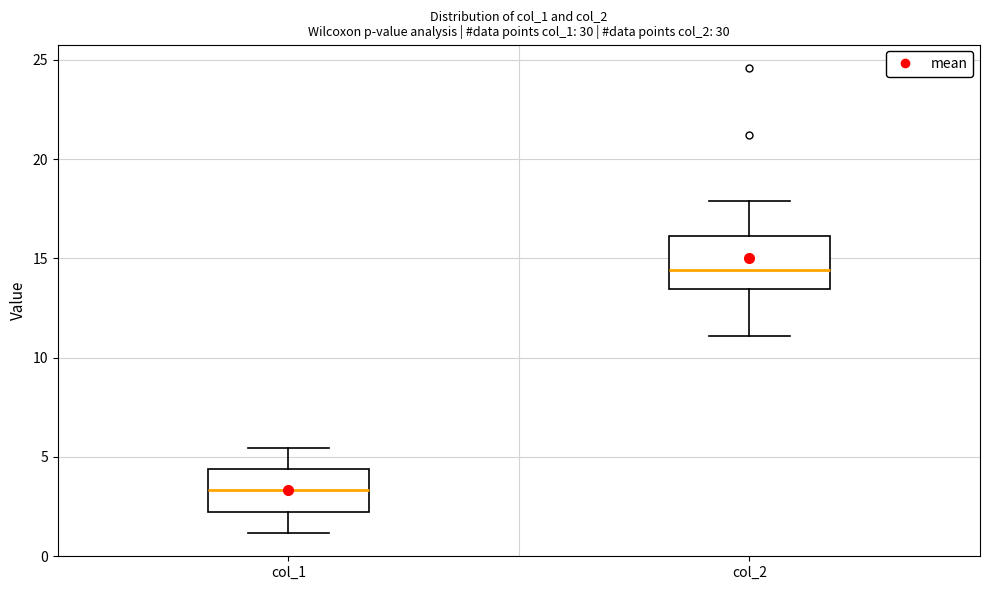

Which box's median line is the lowest?

col_1